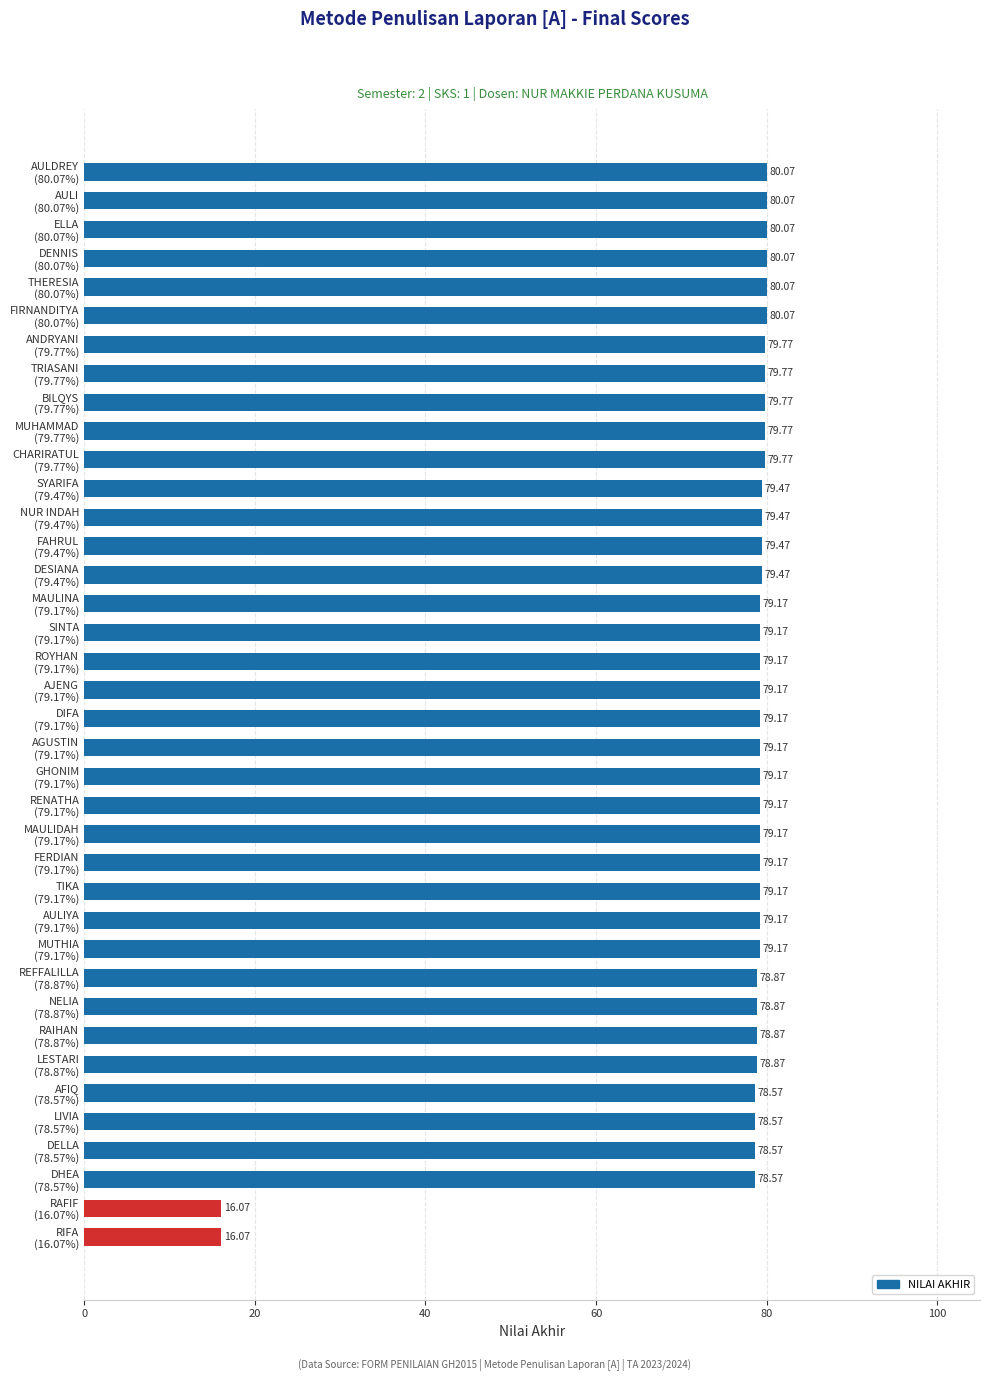

Does the chart contain any negative values?

No